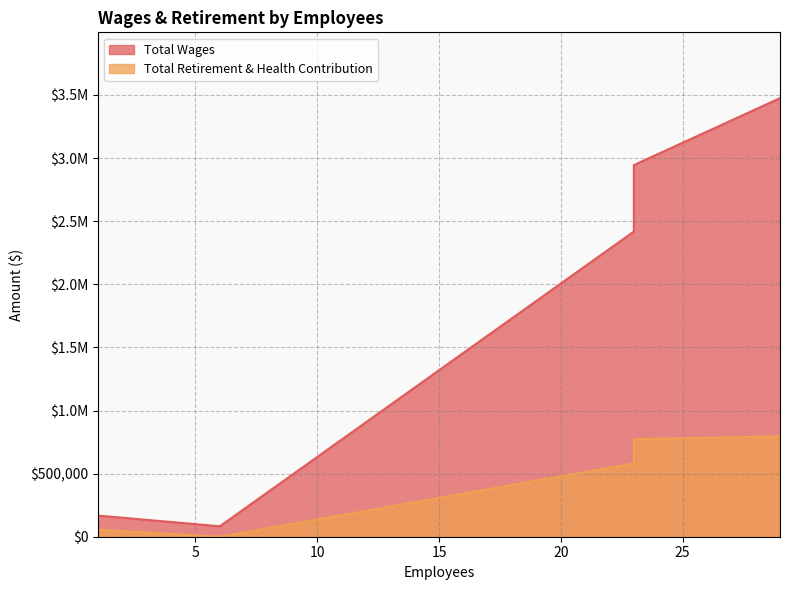

What is the difference between the highest and lowest values at 23?

2171880